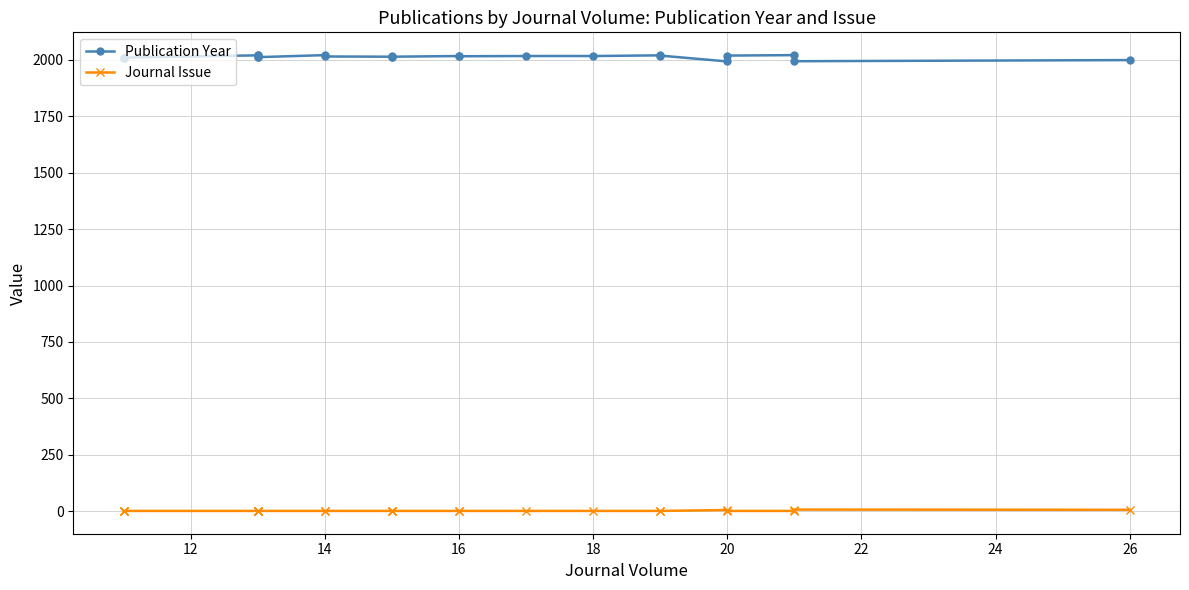

Which series has the largest total across all categories?

Publication Year